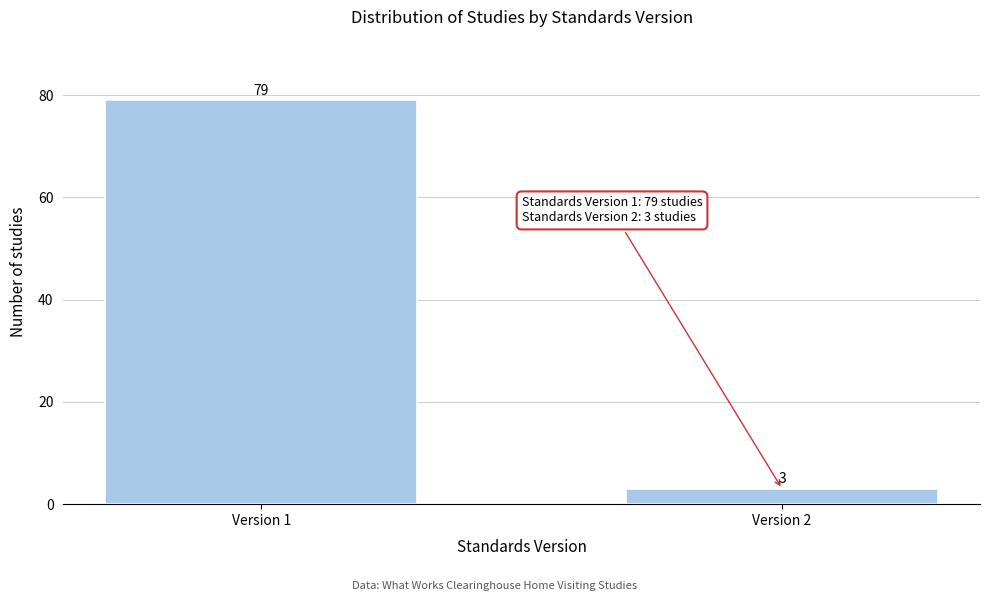

Reading left to right, list all the values displayed in this chart.

Version 1=79	Version 2=3